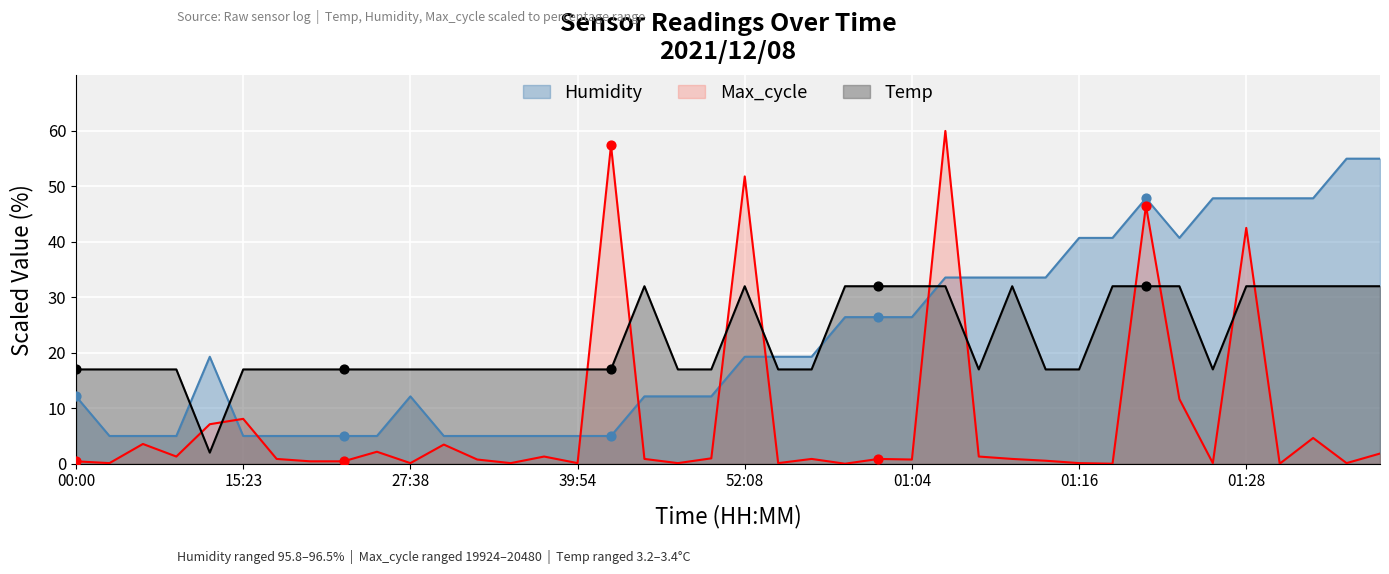

At which category is the sum across all series the highest?

01:21